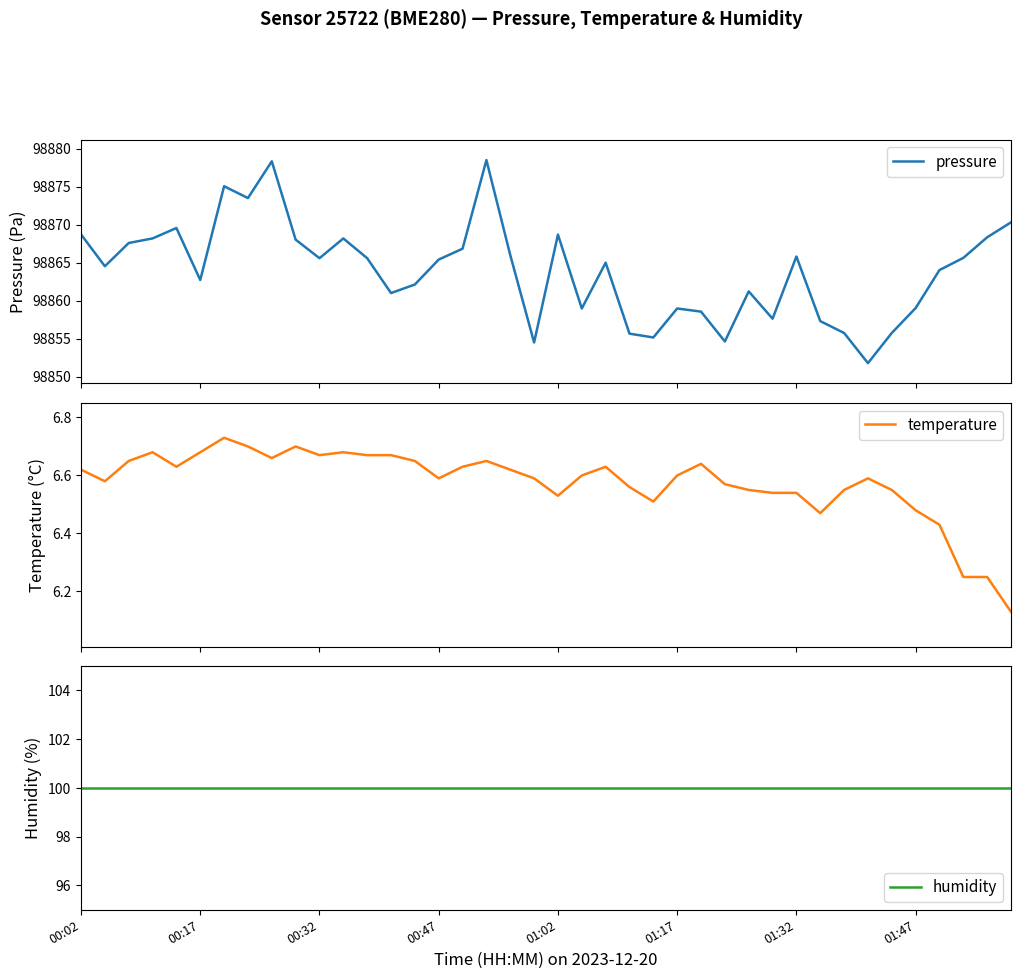

Where is humidity nearest to the value 100?

00:02